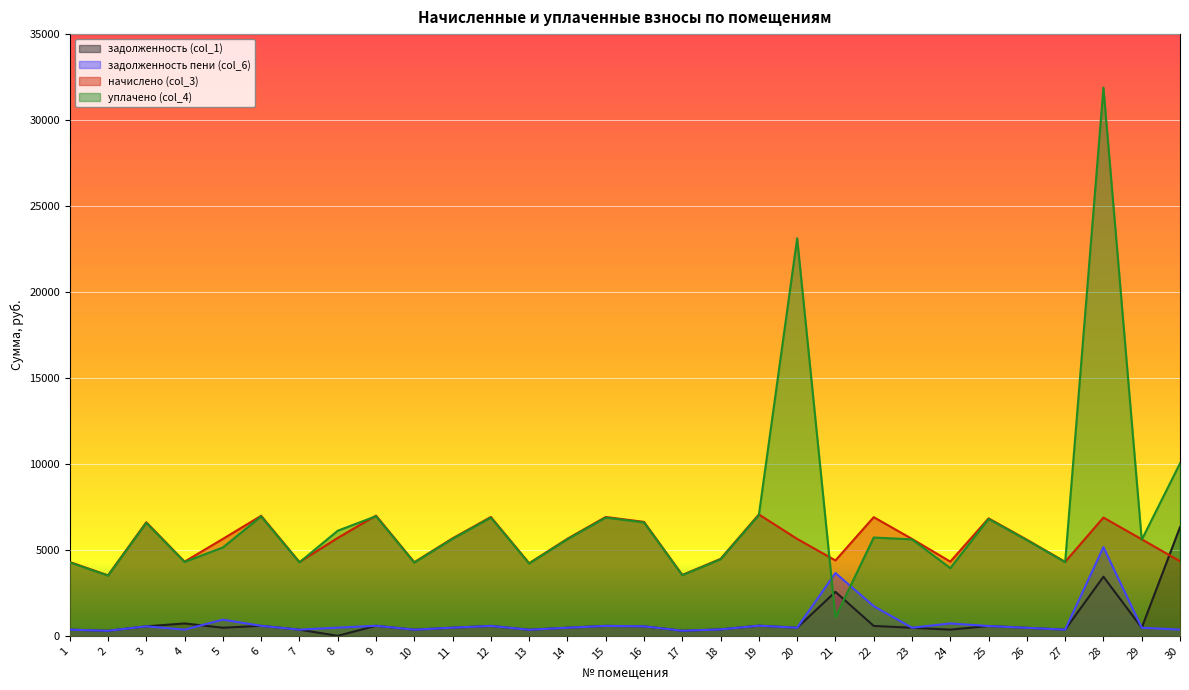

After their last crossing, which series has the higher values: начислено (col_3) or задолженность (col_1)?

задолженность (col_1)